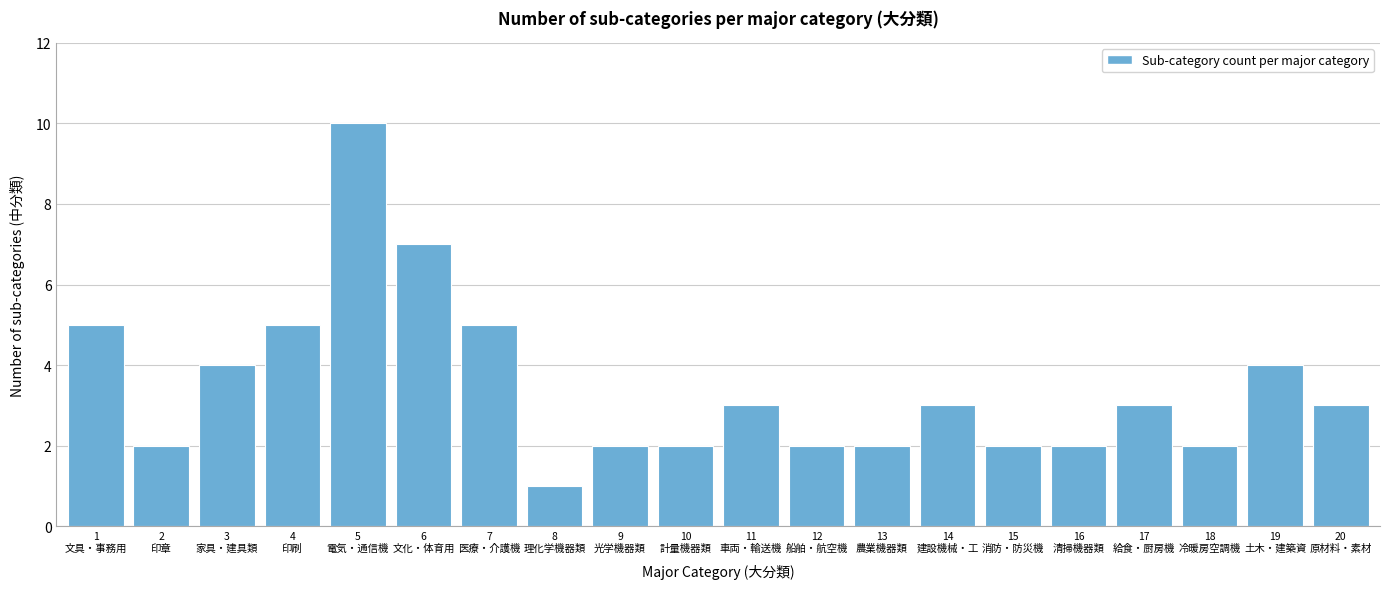

Reading left to right, extract all data points from this chart.

5	2	4	5	10	7	5	1	2	2	3	2	2	3	2	2	3	2	4	3